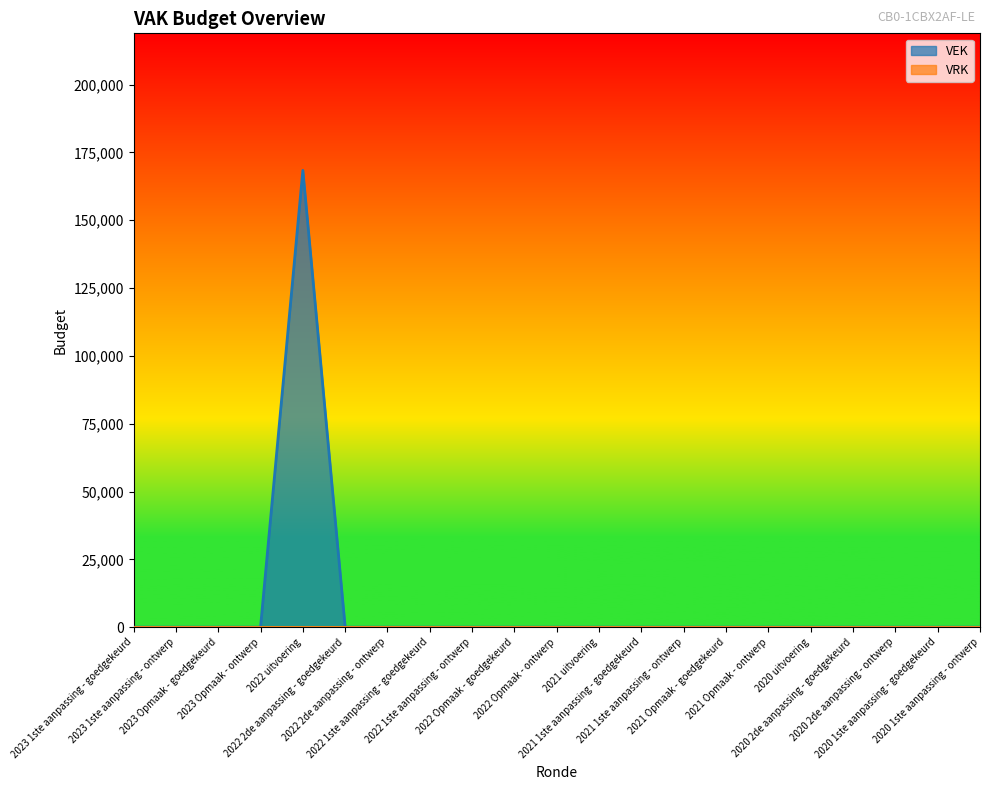

What is the difference between the maximum and minimum values?

168403